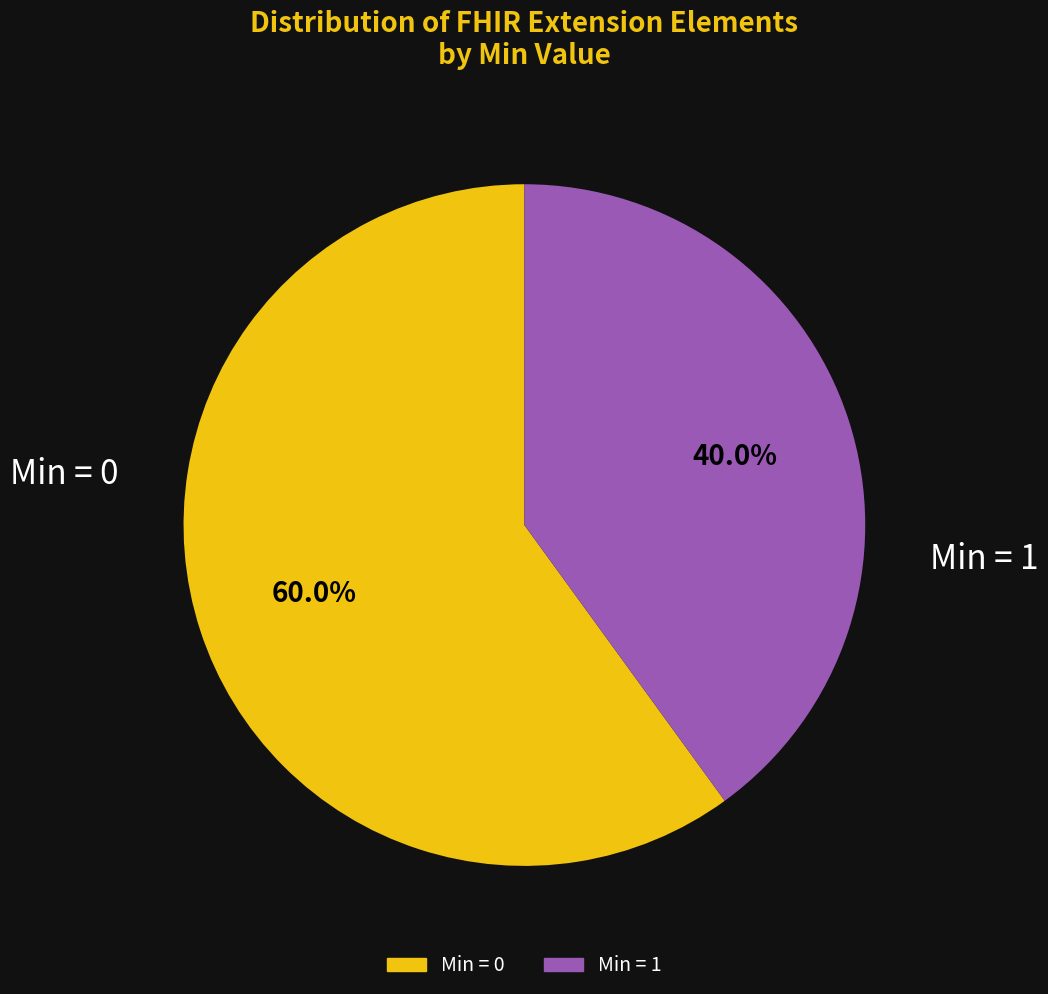

Is there any slice that represents more than half of the pie?

Yes